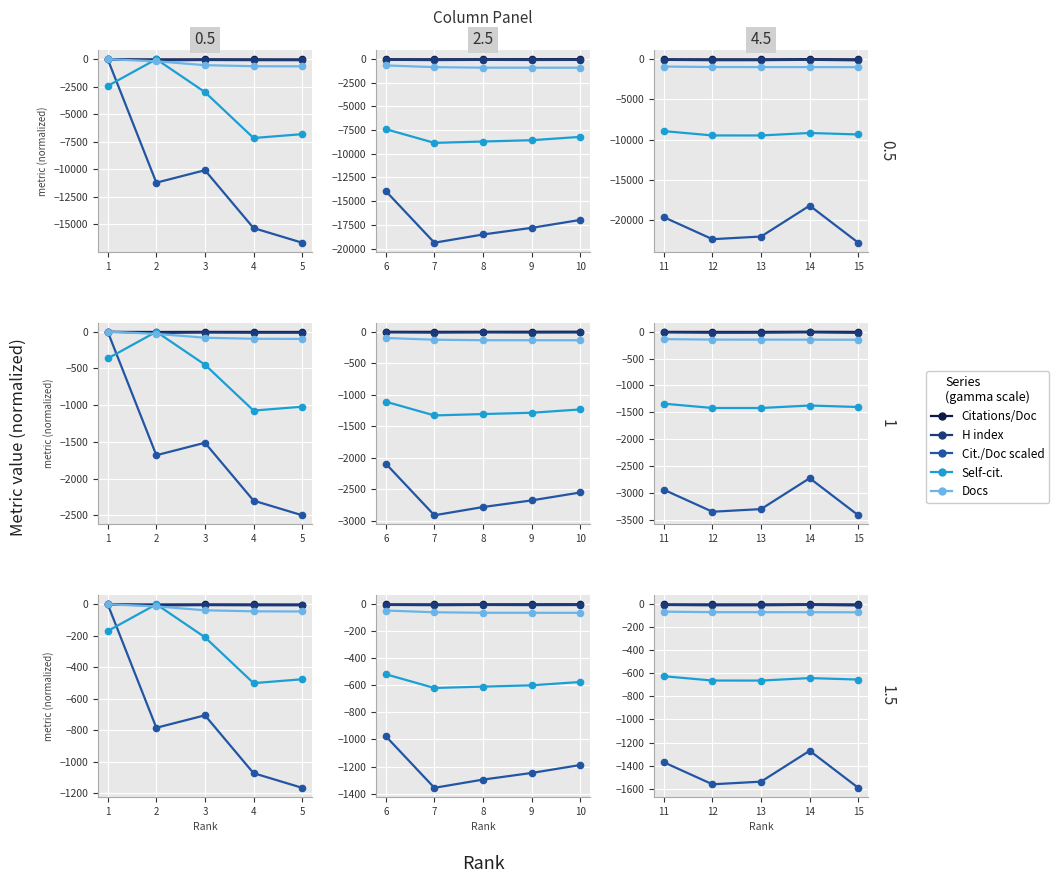

How many values in the H index series are below -8?

3